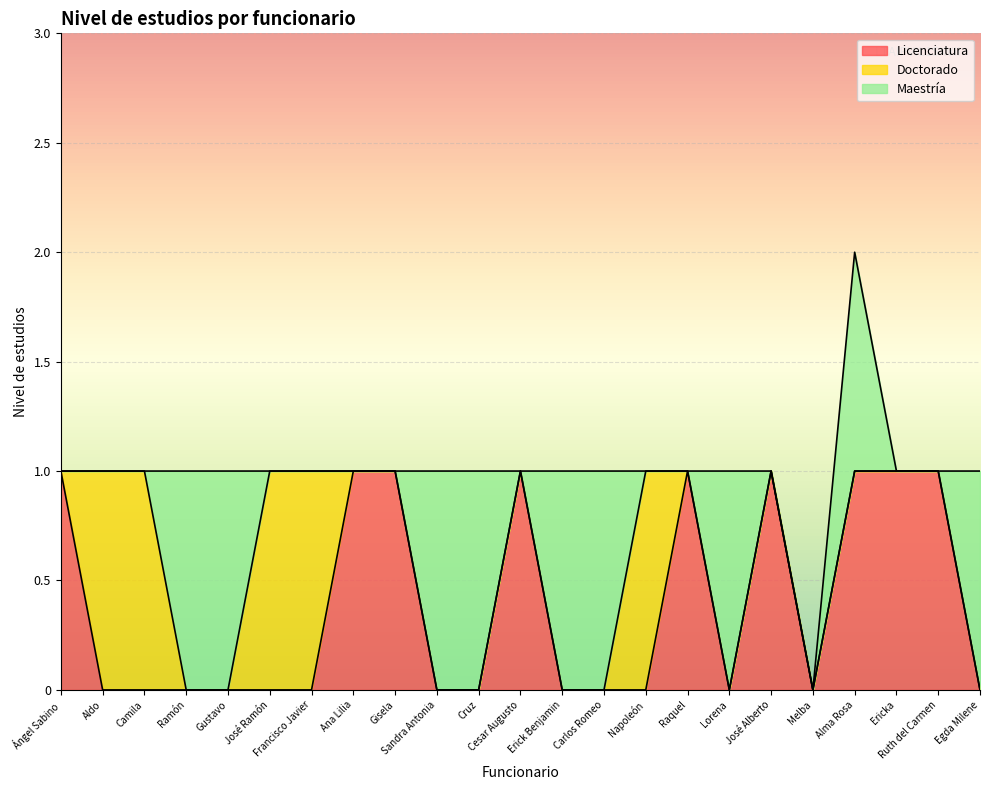

At which category is the sum across all series the highest?

Alma Rosa